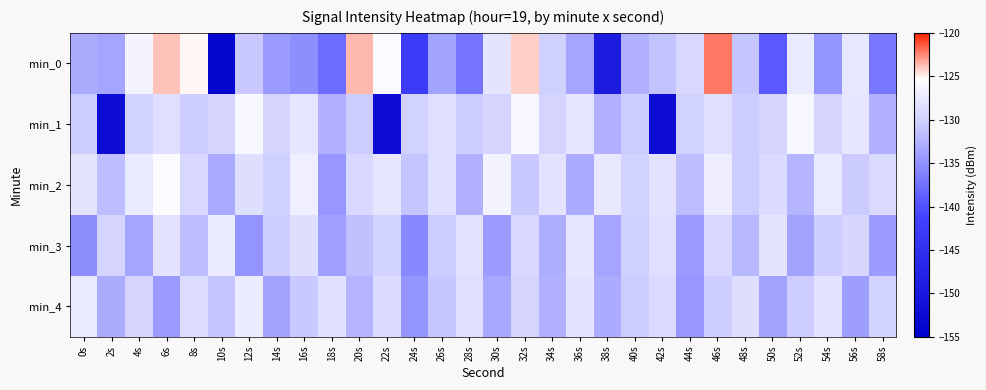

List the series in order of their peak value, highest first.

min_0, min_2, min_1, min_4, min_3